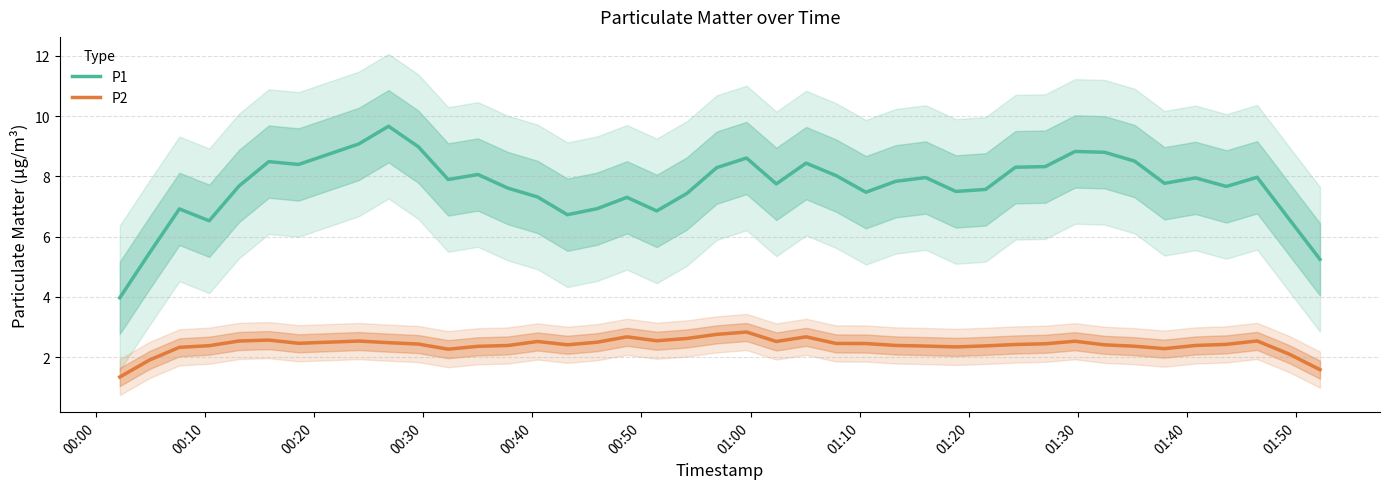

True or false: P1 has more than 0 interior local peaks.

True